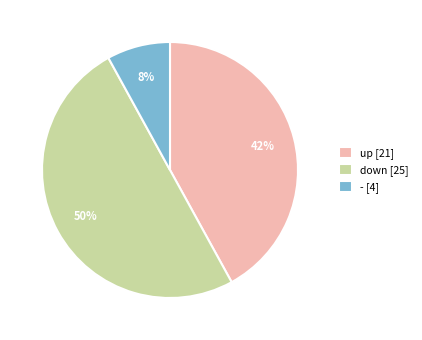

Count the number of slices in the pie.

3